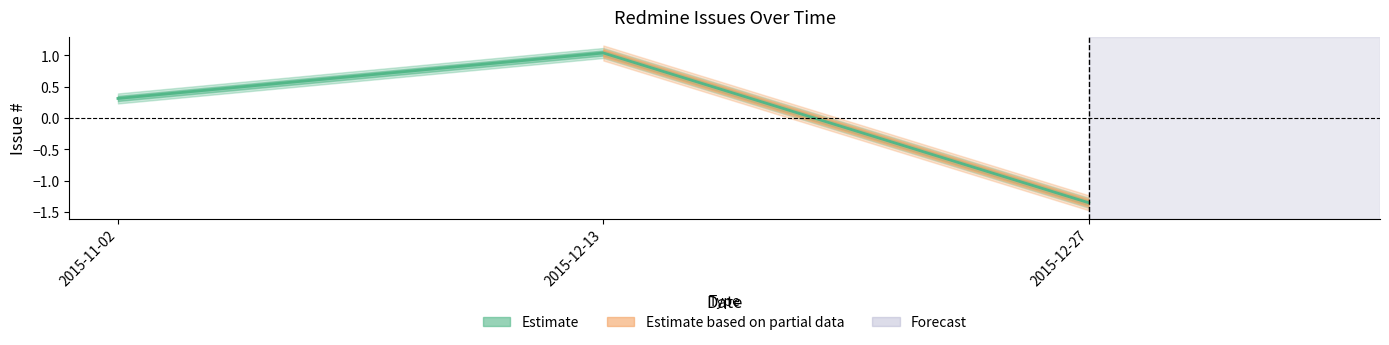

Between 2015-12-13 and 2015-11-02, which is larger?

2015-12-13